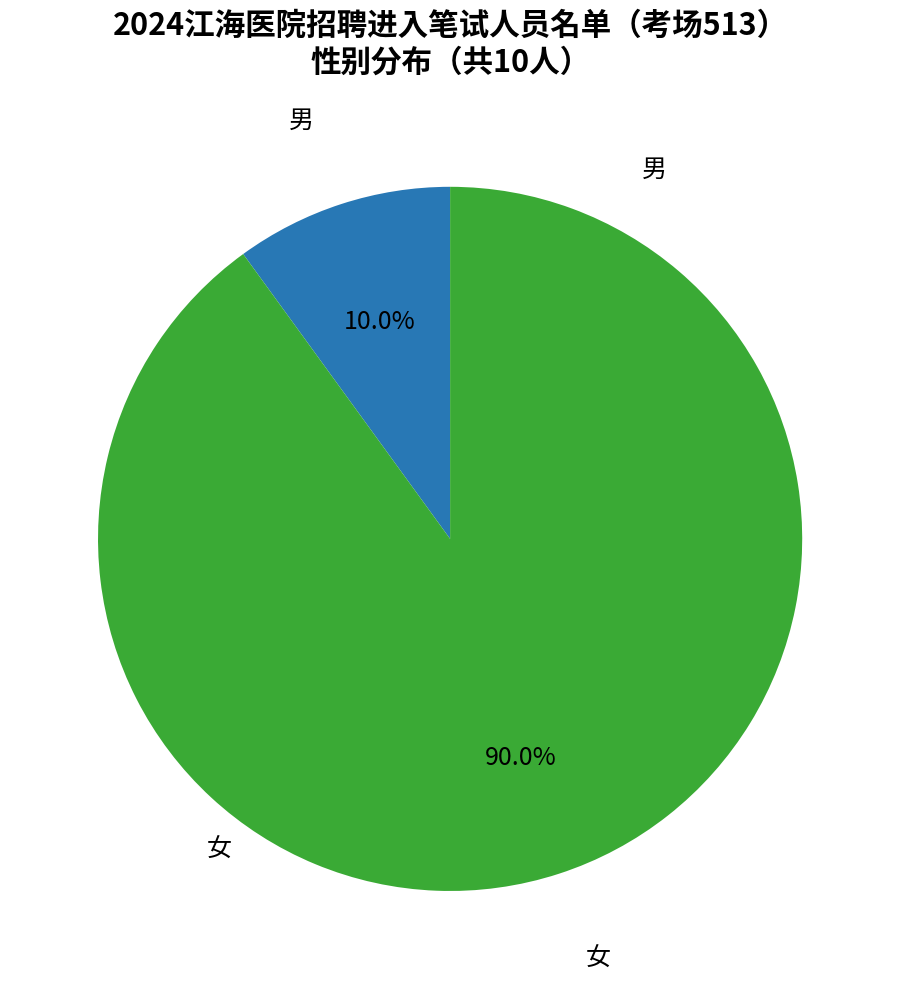

Which category accounts for the majority?

女